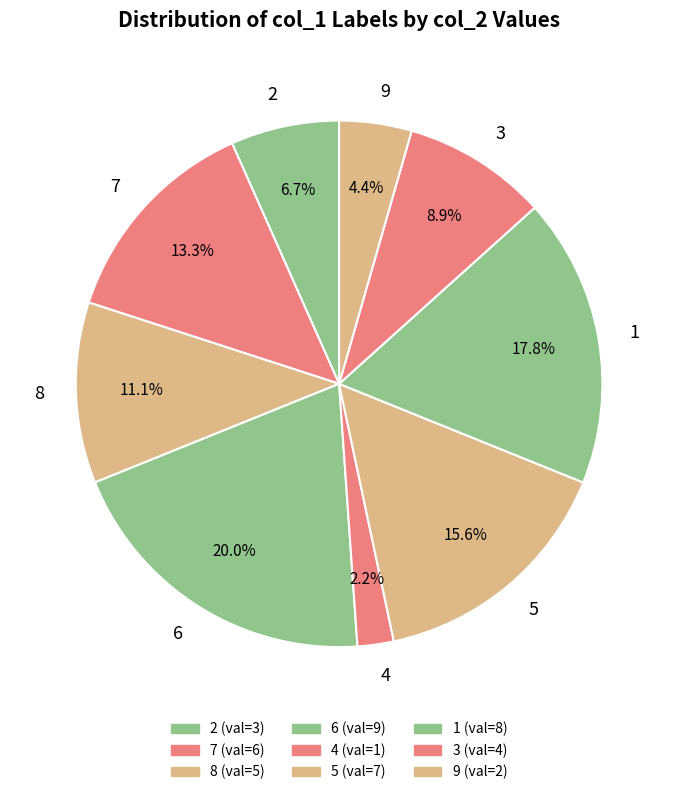

Count the number of slices in the pie.

9